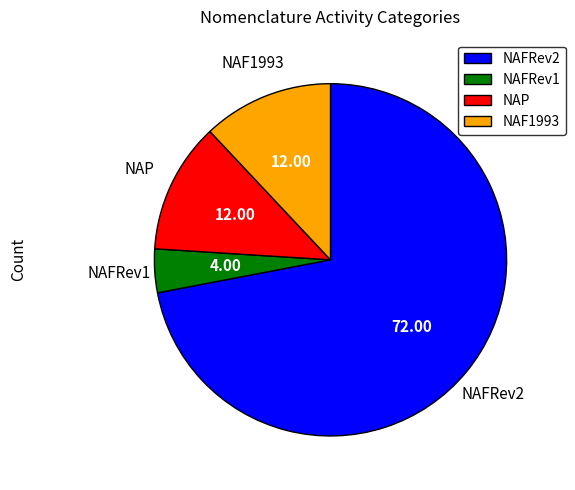

Is the sum of NAFRev2 and NAF1993 greater than half?

Yes